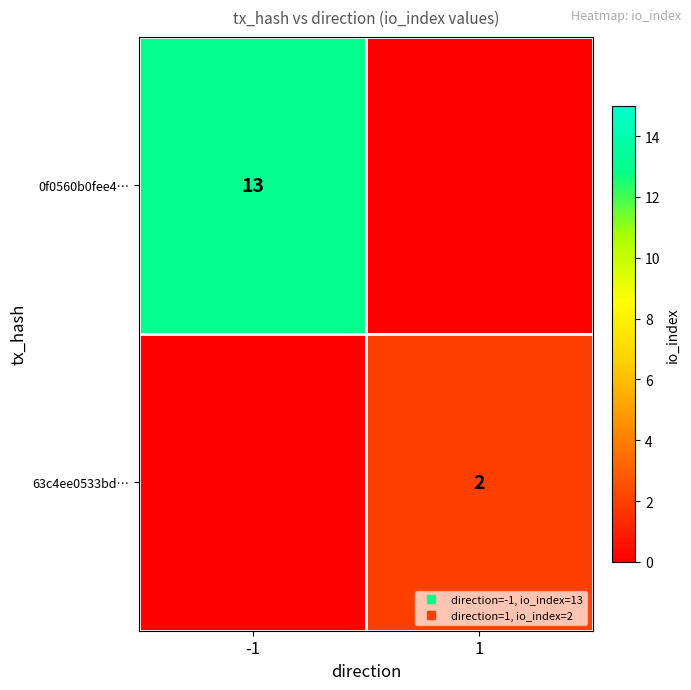

Which category has the lowest value in the 0f0560b0fee4… series?

1